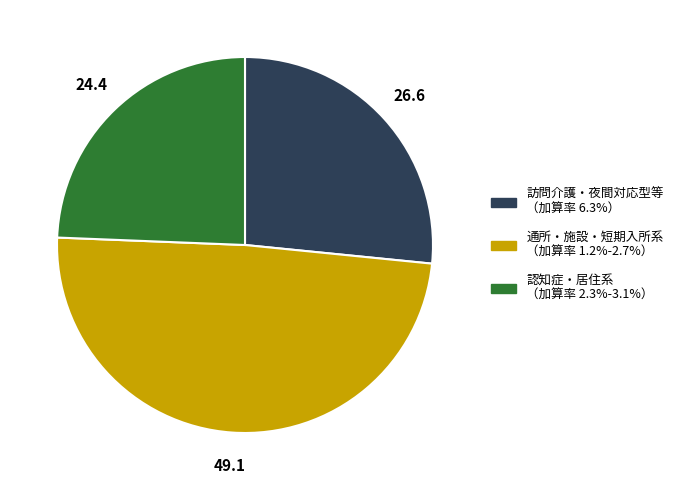

Is there a majority slice in this chart?

No